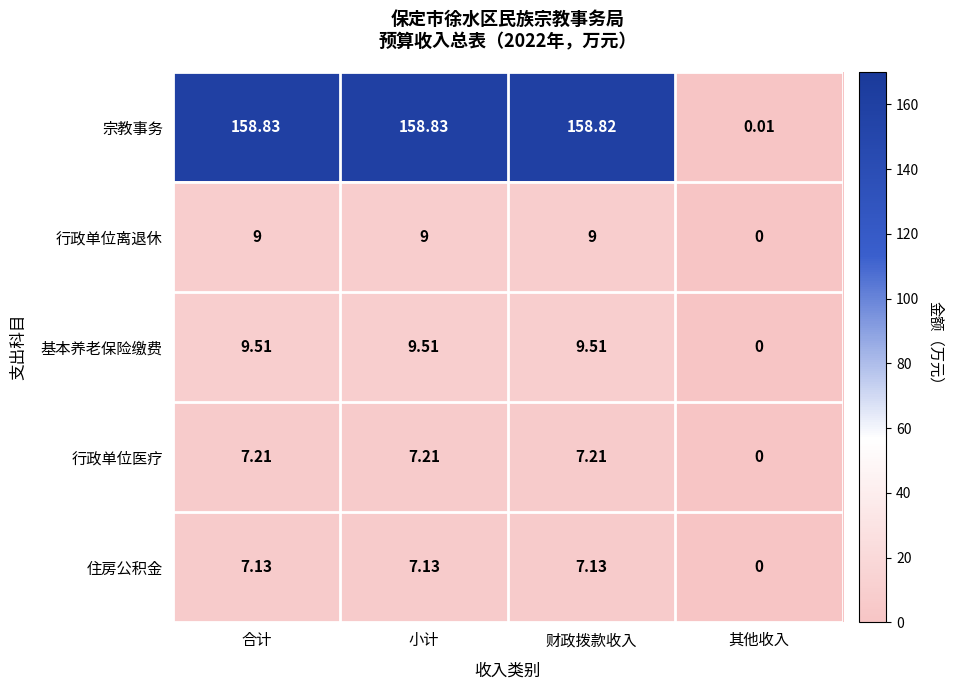

At which label does 宗教事务 first exceed 158?

合计